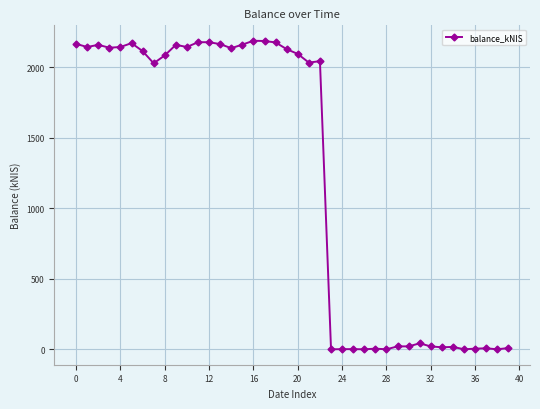

What is the difference between the second highest and minimum values?

2185.1